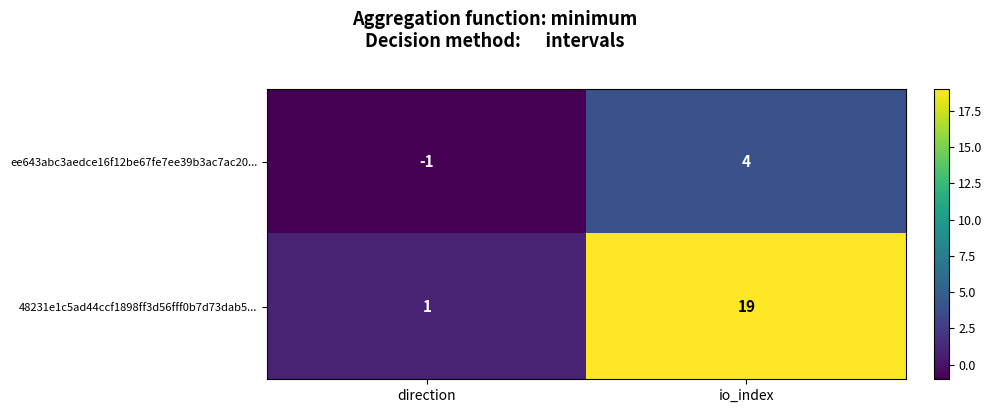

At io_index, list the series in order from largest to smallest.

48231e1c5ad44ccf1898ff3d56fff0b7d73dab5..., ee643abc3aedce16f12be67fe7ee39b3ac7ac20...